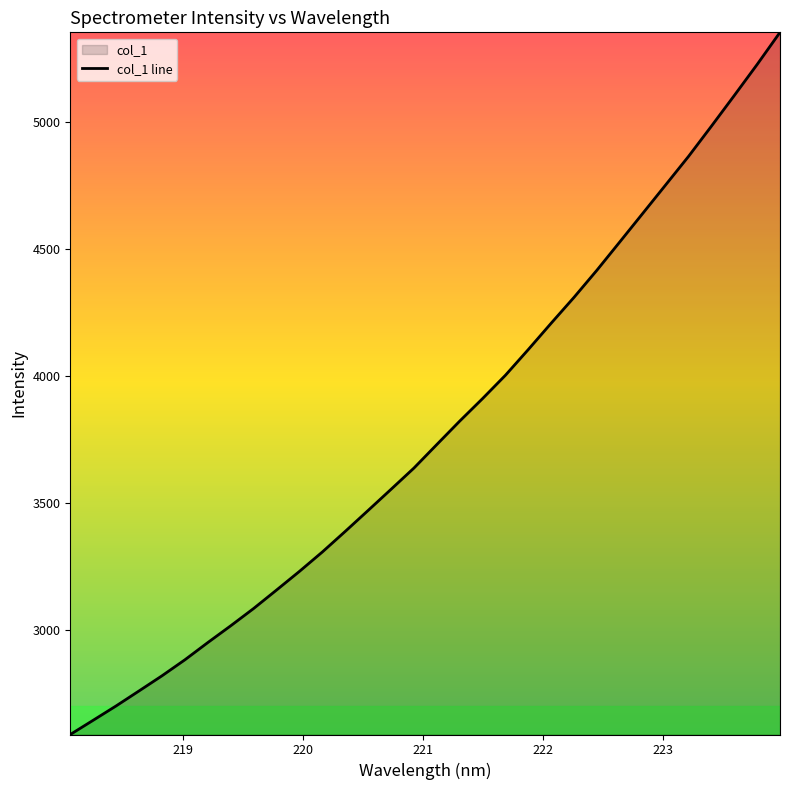

What is the minimum value shown in the chart?

2588.1